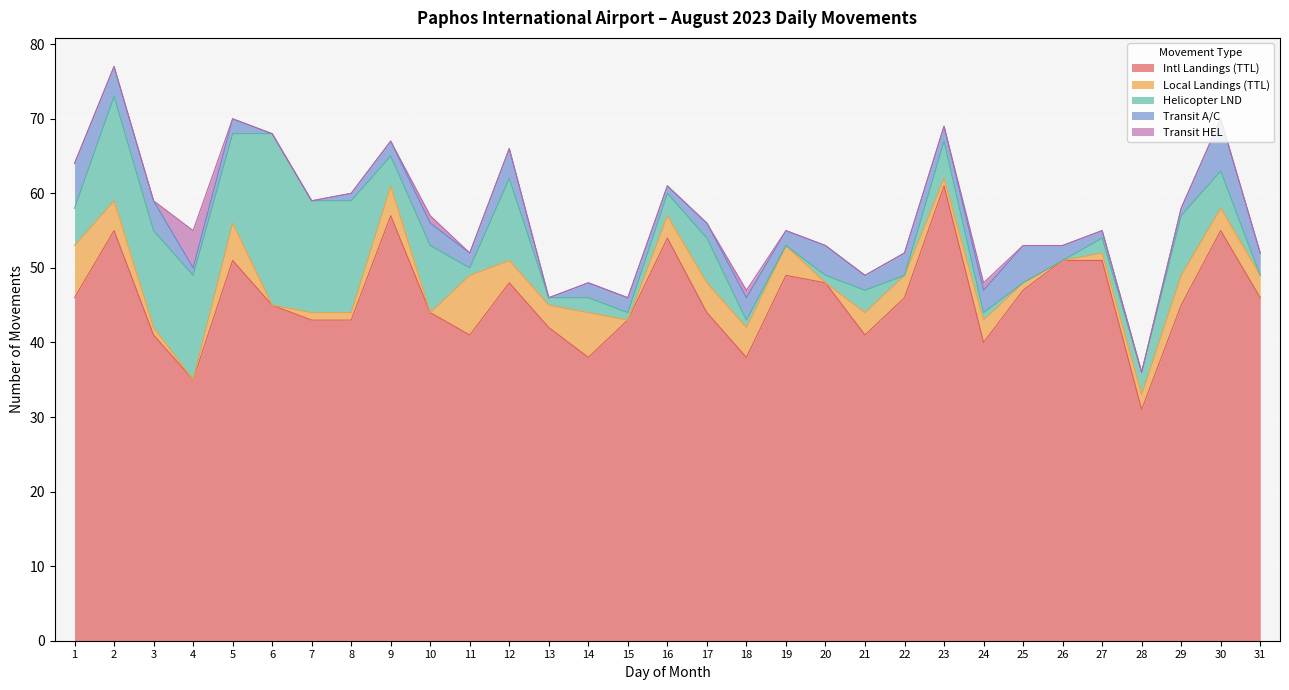

How many data points does each series have?

31